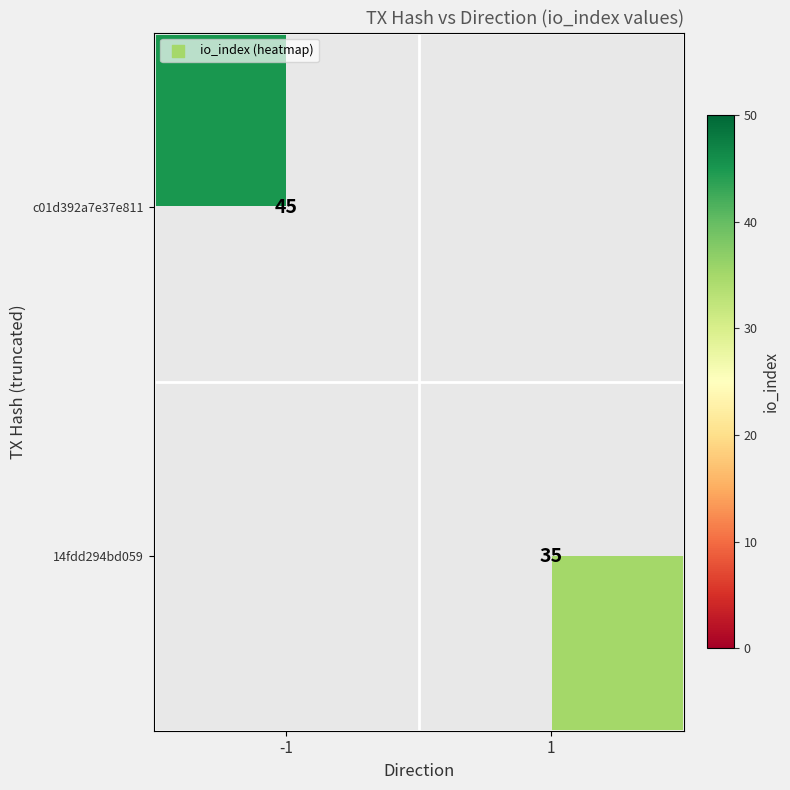

Count the number of data series in this chart.

2